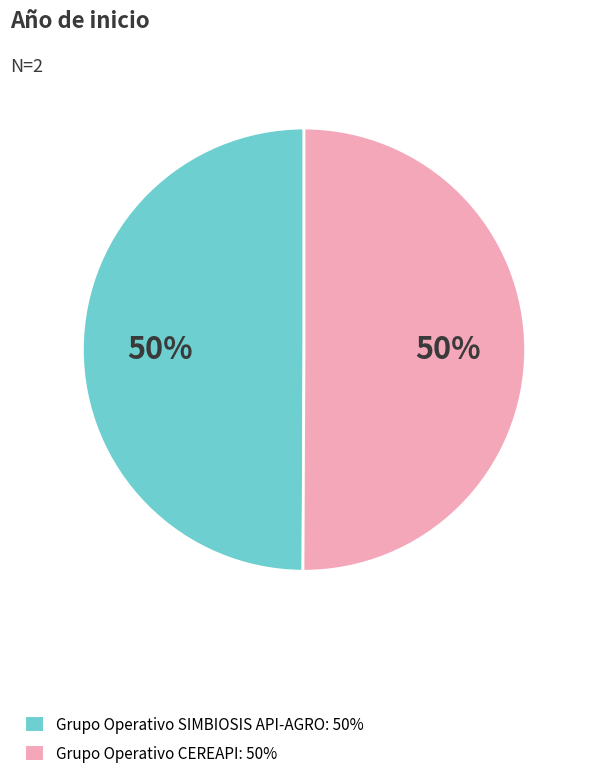

What percentage is the Grupo Operativo SIMBIOSIS API-AGRO slice, to the nearest percent?

50%